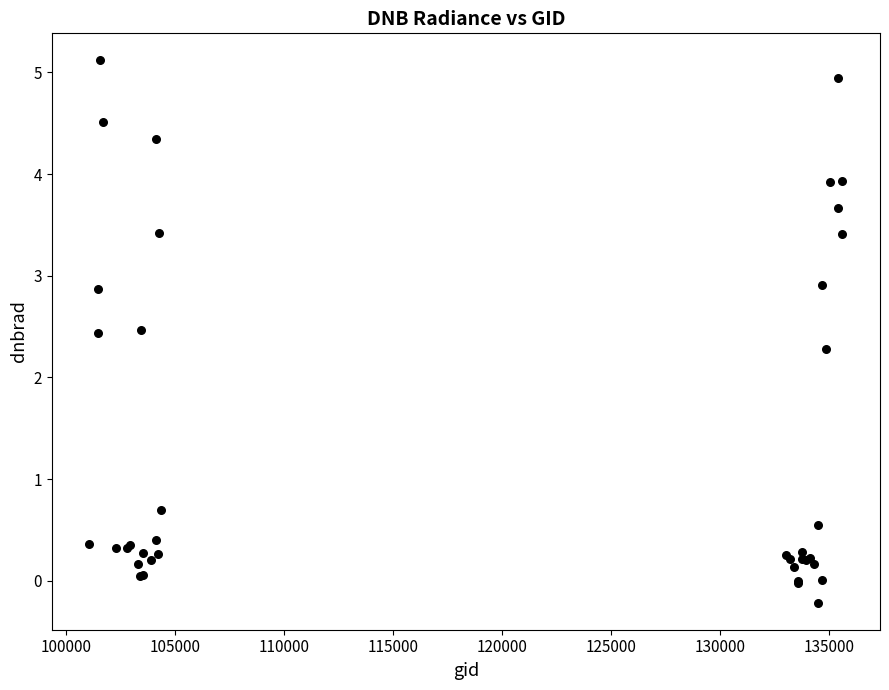

What Y value in the scatter plot is closest to 2?

2.3